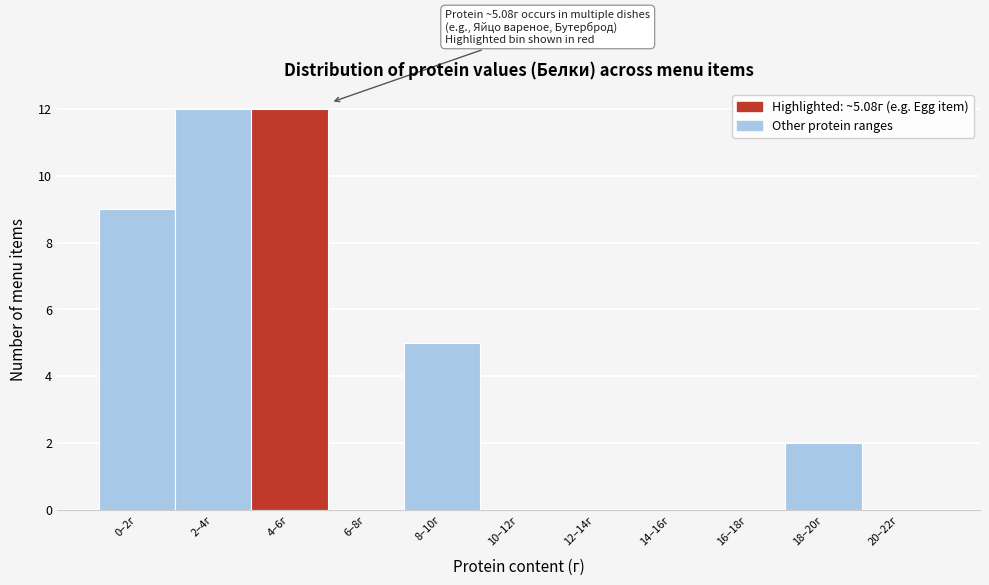

Reading left to right, what are all the values shown in this chart?

0–2г=9	2–4г=12	4–6г=12	6–8г=0	8–10г=5	10–12г=0	12–14г=0	14–16г=0	16–18г=0	18–20г=2	20–22г=0